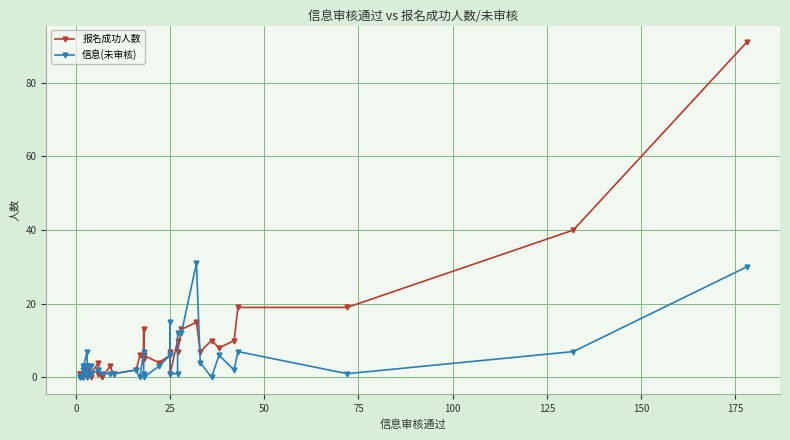

What are all the series names shown in the legend?

报名成功人数, 信息(未审核)